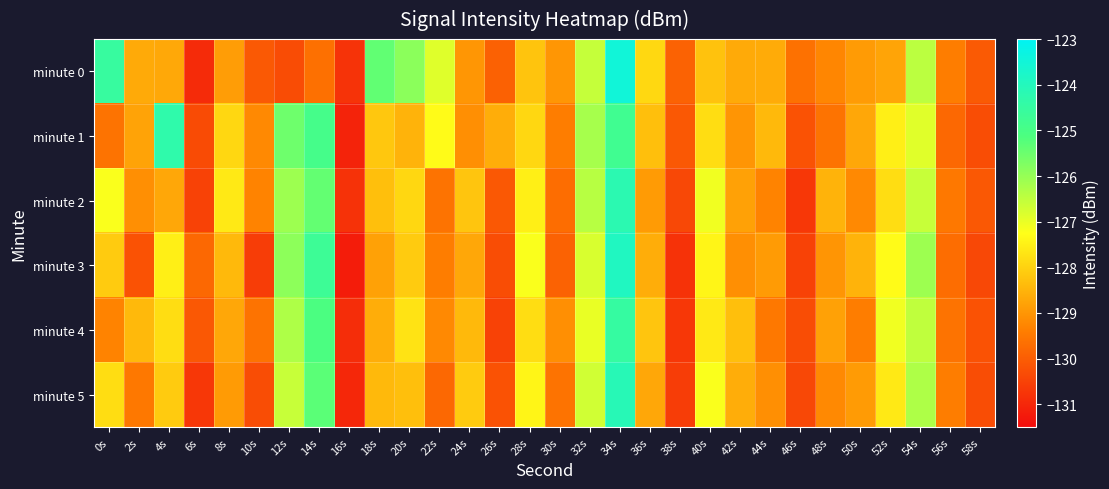

Which series has the largest total across all categories?

minute 1